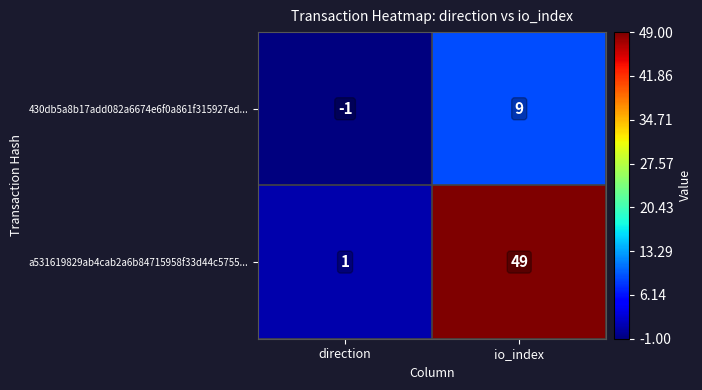

At direction, list the series in order from largest to smallest.

a531619829ab4cab2a6b84715958f33d44c5755..., 430db5a8b17add082a6674e6f0a861f315927ed...